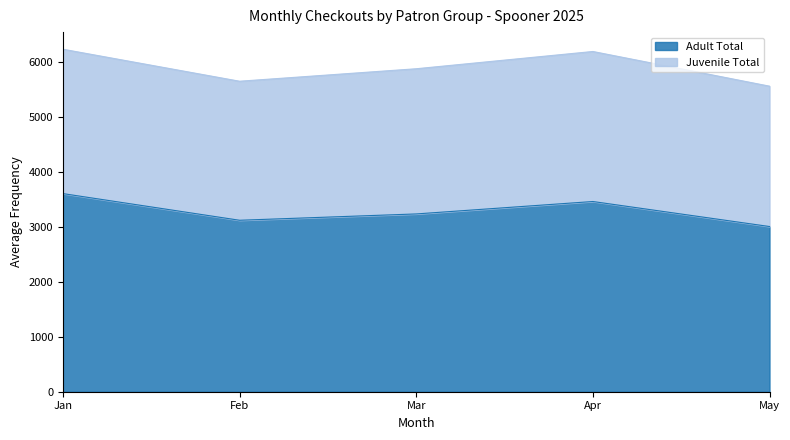

Between Jan and Apr, which is larger?

Jan